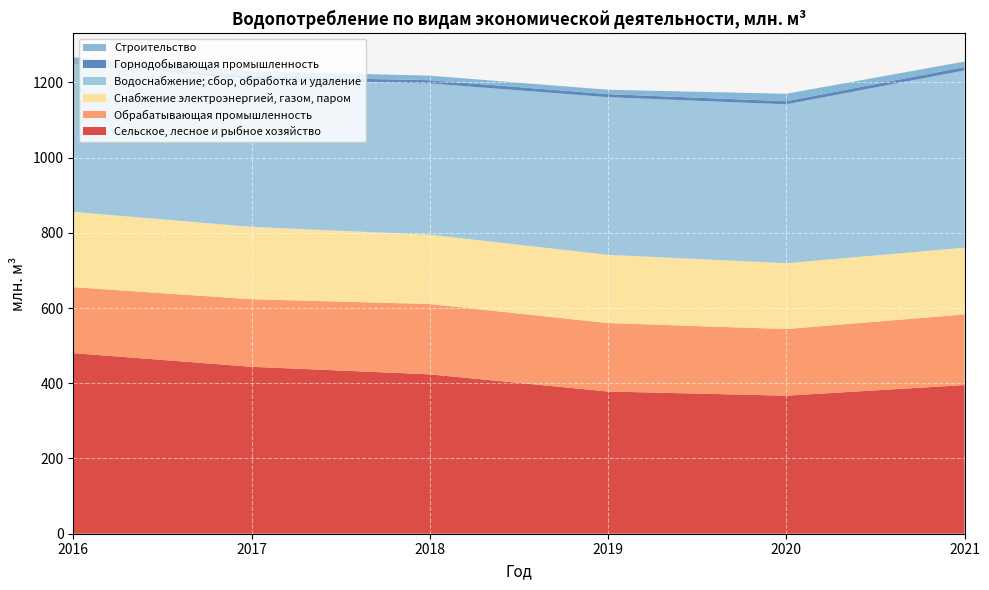

Reading left to right, extract all data points from this chart.

Сельское, лесное и рыбное хозяйство: 2016=480.2	2017=443.9	2018=423.8	2019=378.1	2020=367.0	2021=395.2
Обрабатывающая промышленность: 2016=175.4	2017=179.6	2018=187.0	2019=181.9	2020=177.1	2021=187.9
Снабжение электроэнергией, газом, паром: 2016=200.1	2017=192.4	2018=184.3	2019=181.5	2020=175.2	2021=177.4
Водоснабжение; сбор, обработка и удаление: 2016=394.4	2017=392.8	2018=402.0	2019=419.1	2020=422.3	2021=471.2
Горнодобывающая промышленность: 2016=1.5	2017=6.8	2018=8.7	2019=8.1	2020=8.3	2021=9.2
Строительство: 2016=15.1	2017=14.5	2018=12.0	2019=11.7	2020=19.8	2021=14.6